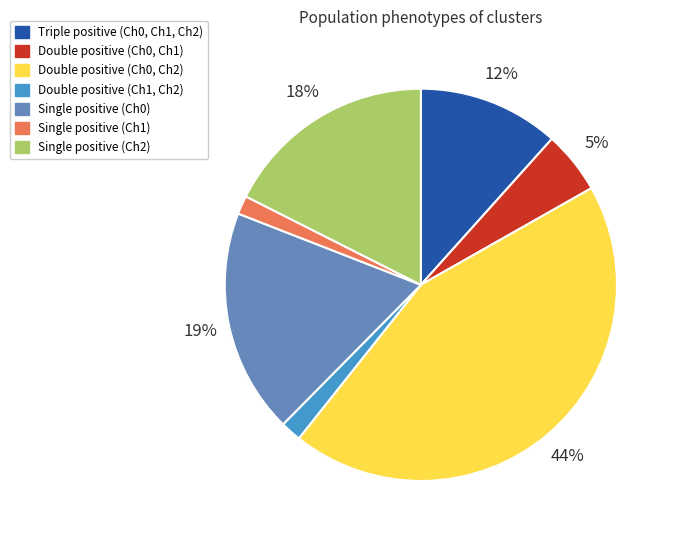

To the nearest percent, what is the difference between the Double positive (Ch1, Ch2) and Triple positive (Ch0, Ch1, Ch2) slice percentages?

10%